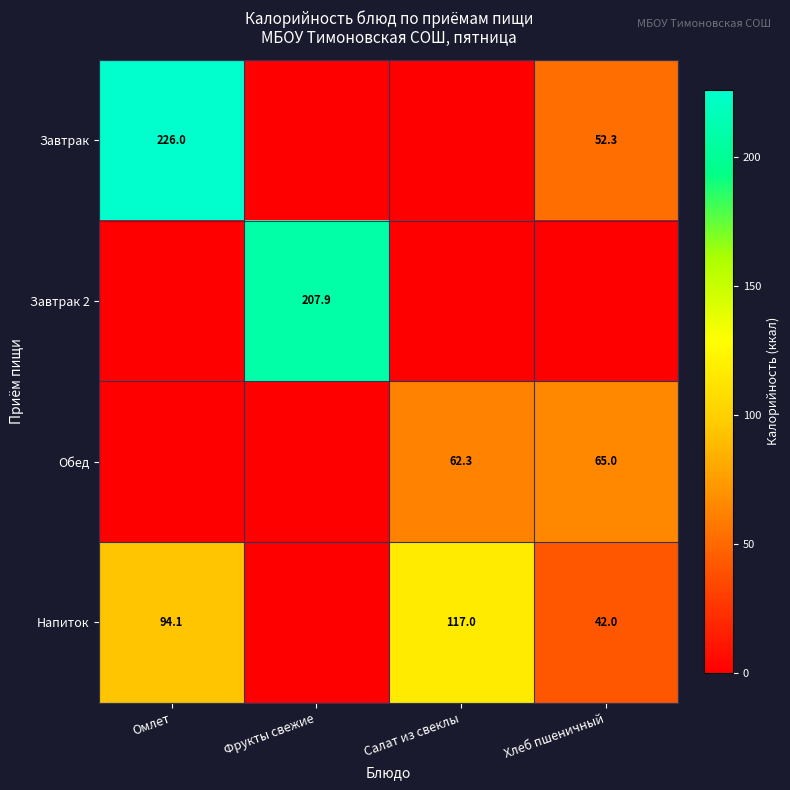

Which label corresponds to the smallest value in the chart?

Фрукты свежие